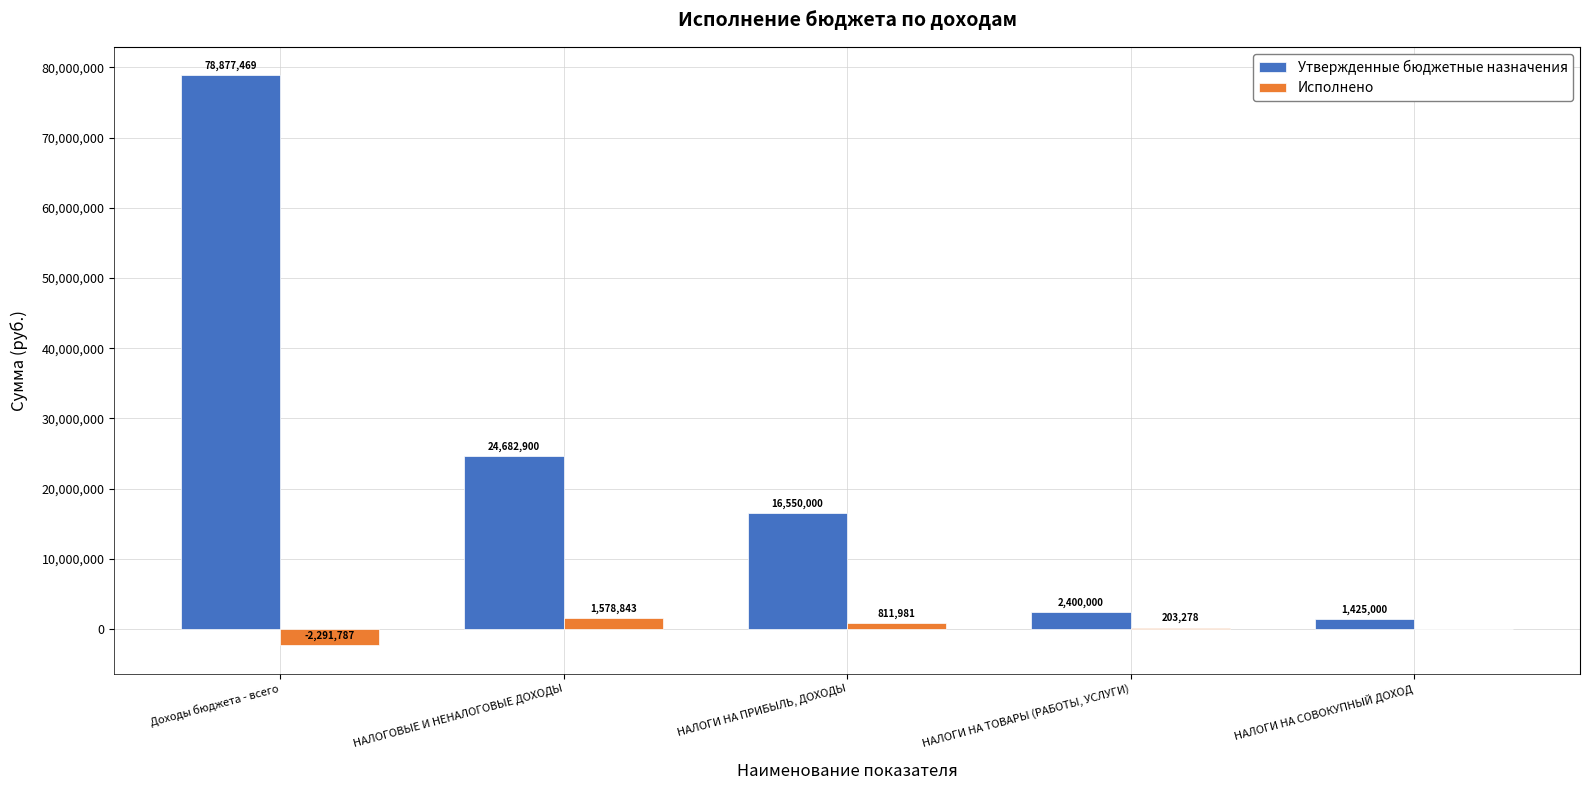

What is the maximum value for Исполнено?

1578843.1